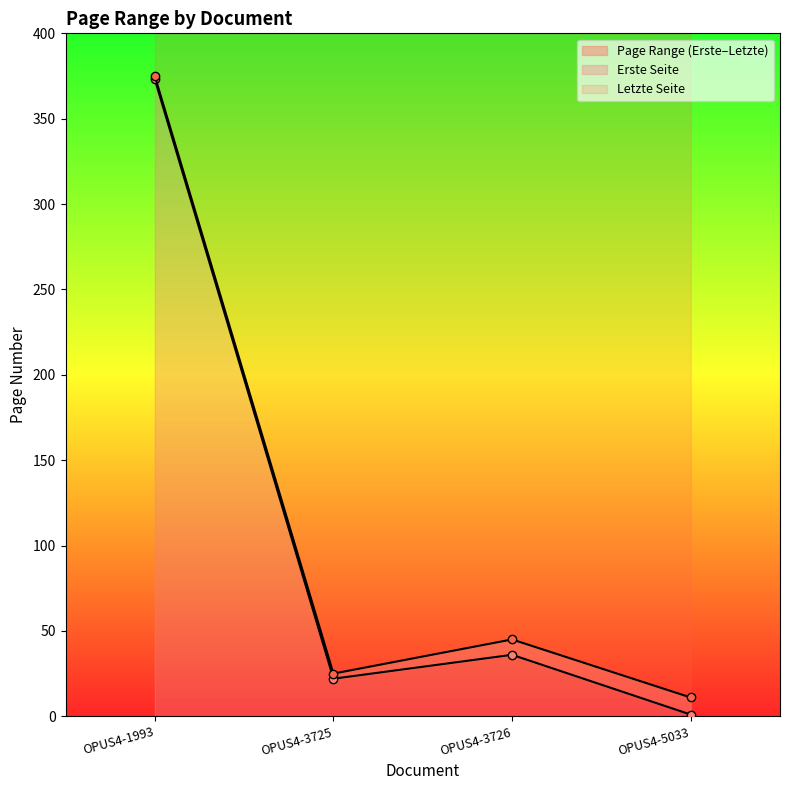

In Erste Seite, how many points are higher than both neighbors (excluding endpoints)?

1